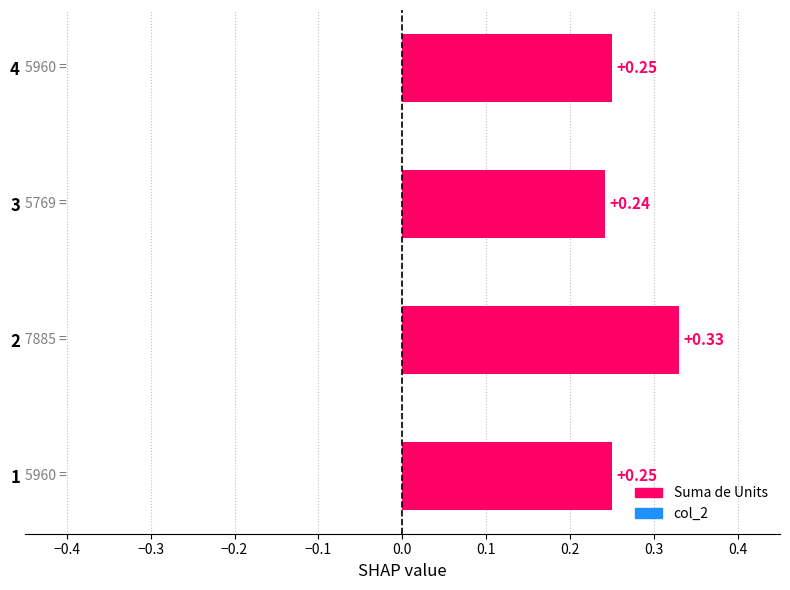

How many data points does each series have?

4